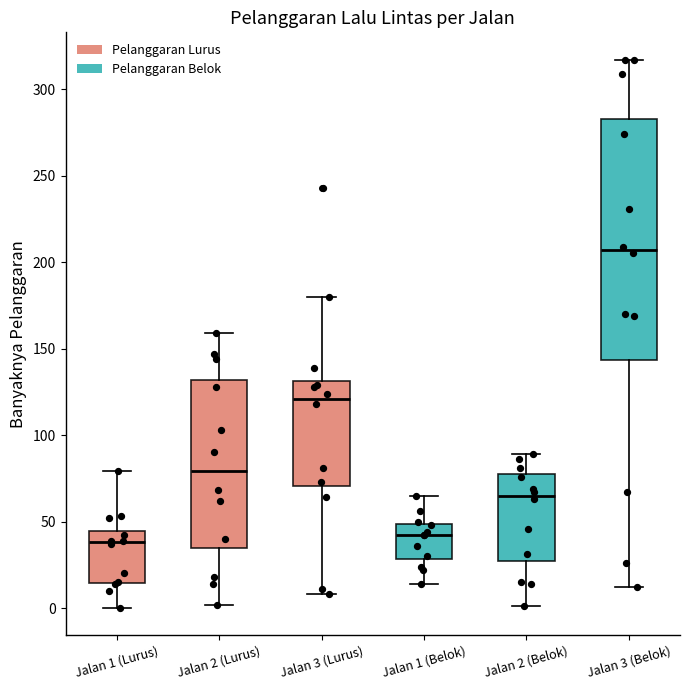

Where does the median line of the box for Jalan 1 (Lurus) sit on the y-axis? The values are not printed on the chart, so give them approximately, as read against the axis.

40